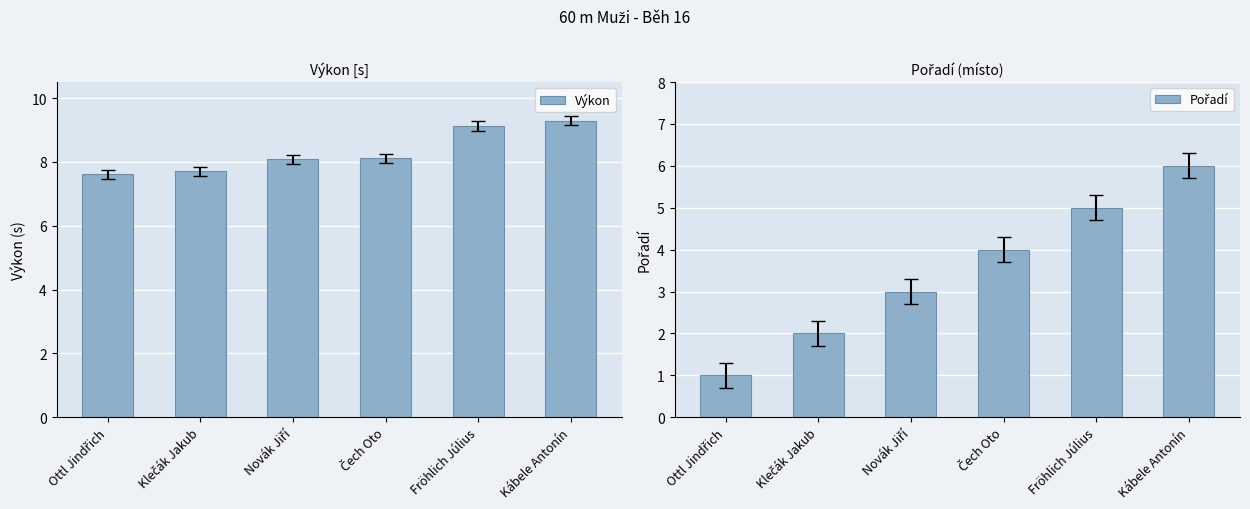

How many distinct data groups are displayed?

2